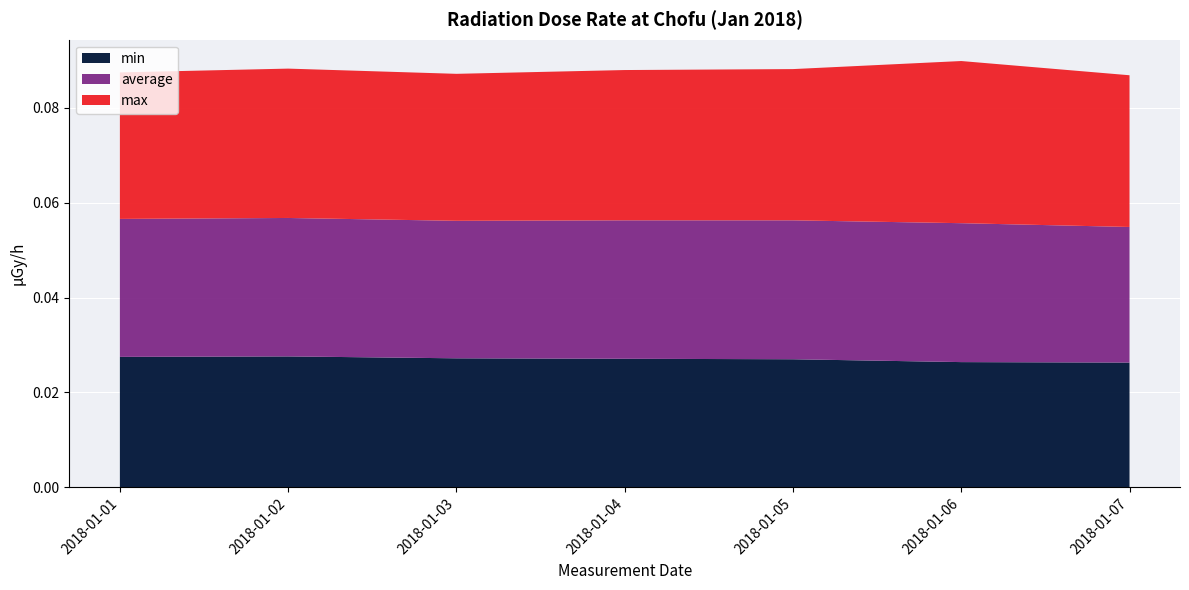

What are all the series names shown in the legend?

min, average, max